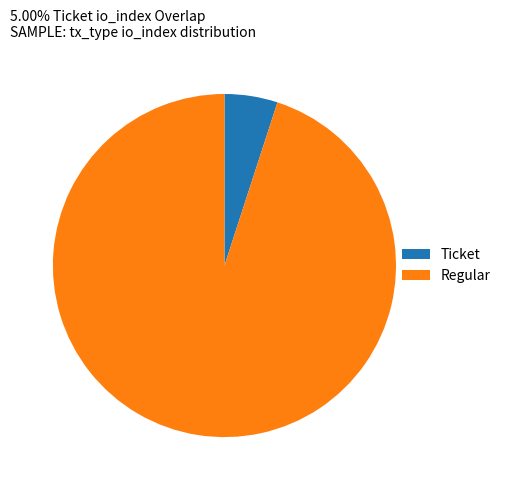

Is it true that Ticket is 1% of the pie?

False